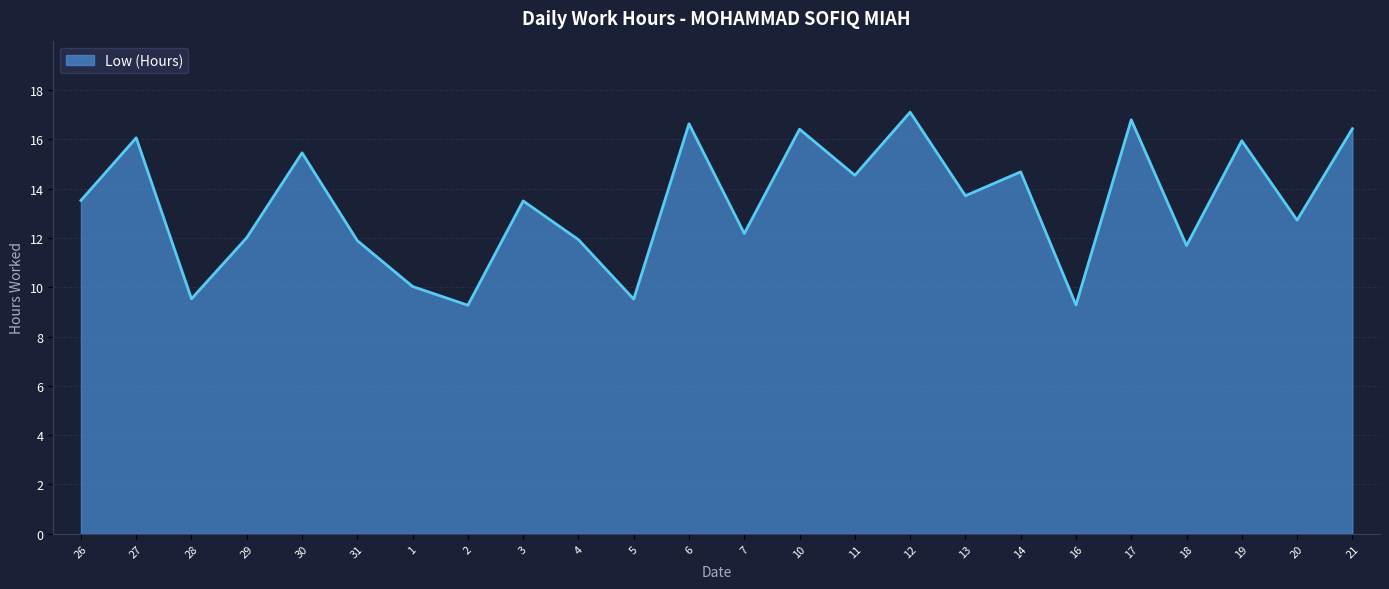

What is the maximum value shown in the chart?

17.1